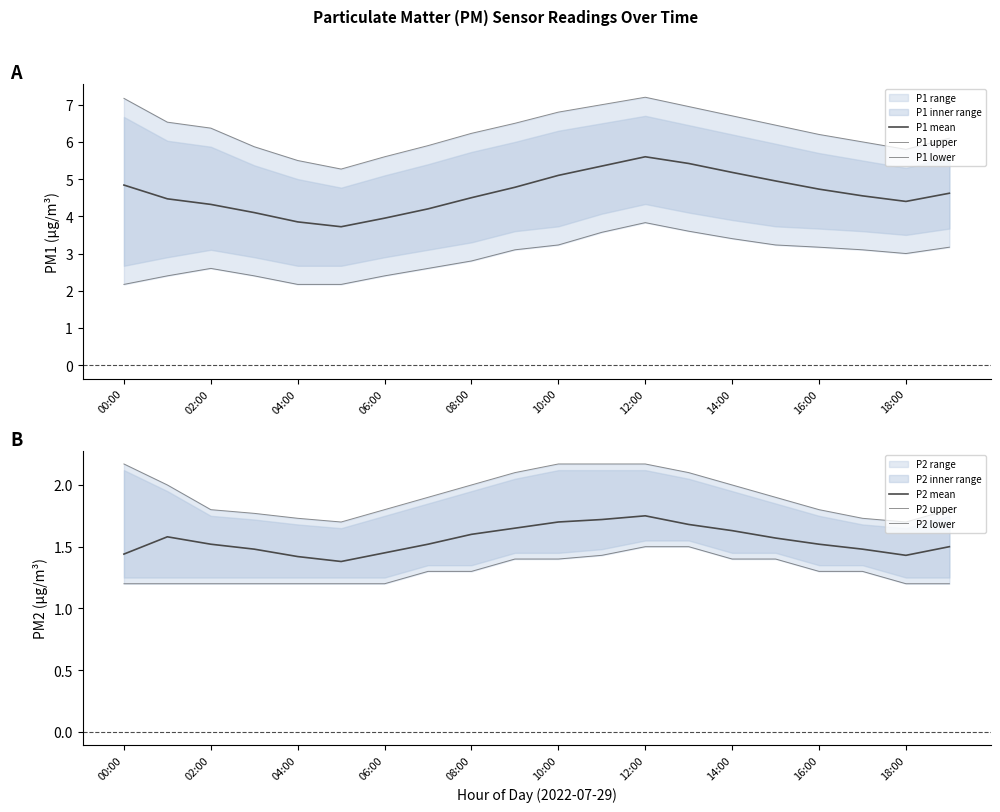

True or false: P1 lower and P1 upper cross at least once.

False